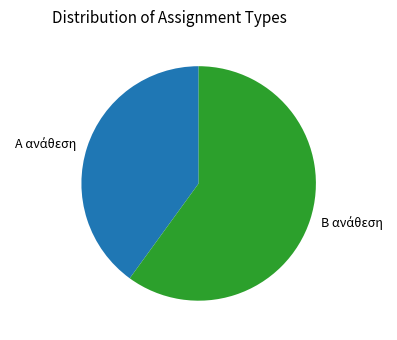

How many slices are in this pie chart?

2